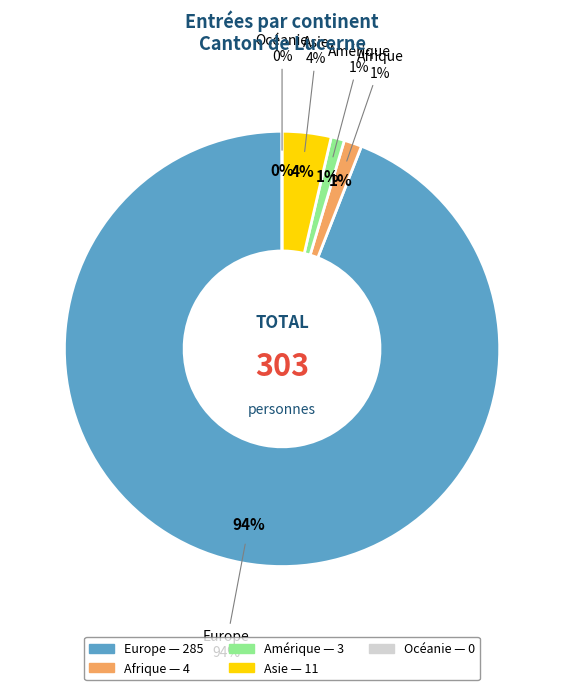

How many slices are in this pie chart?

5